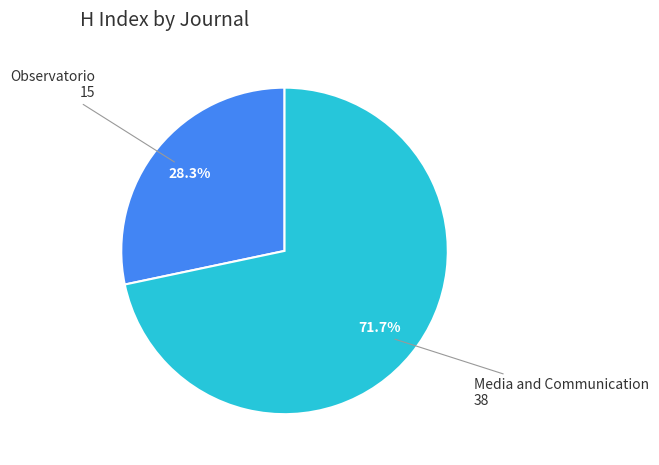

Is there a majority slice in this chart?

Yes